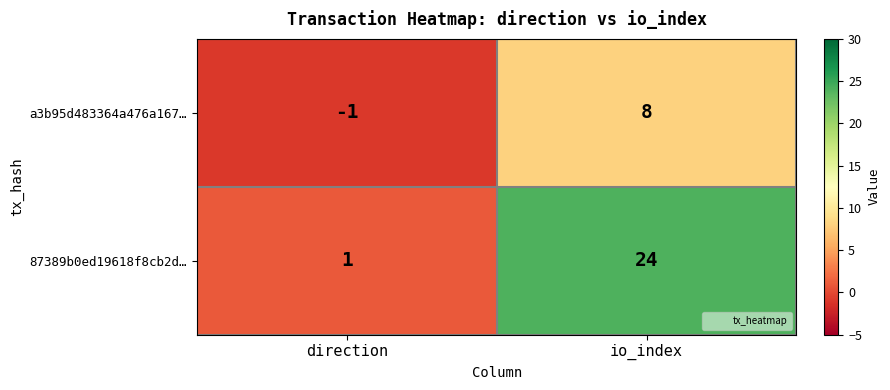

Reading right to left, transcribe all the data shown in this chart.

a3b95d483364a476a167…: io_index=8	direction=-1
87389b0ed19618f8cb2d…: io_index=24	direction=1